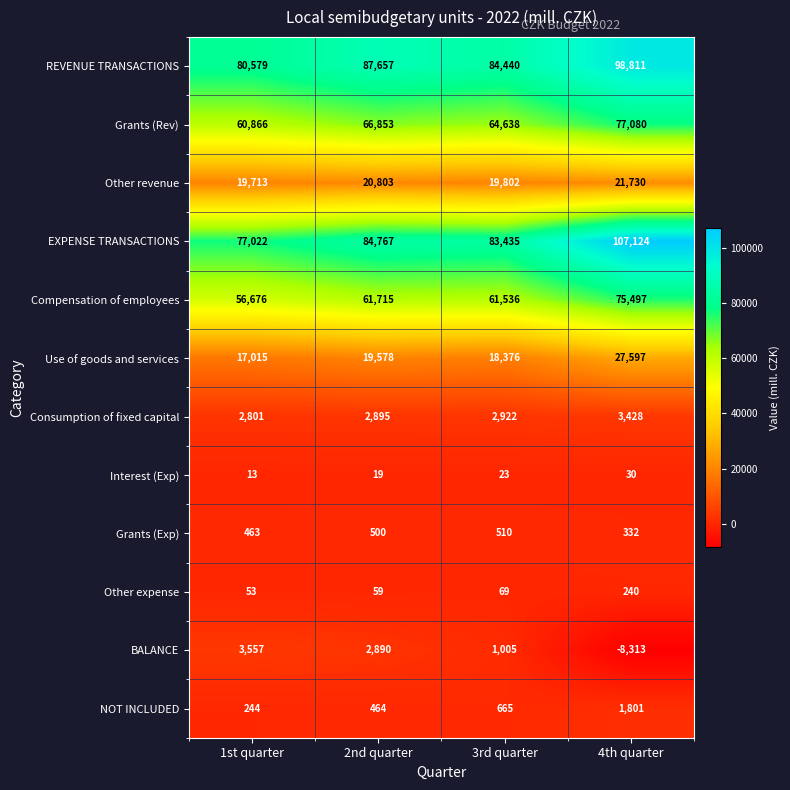

Is it true that Grants (Exp) equals 500 at 2nd quarter?

True